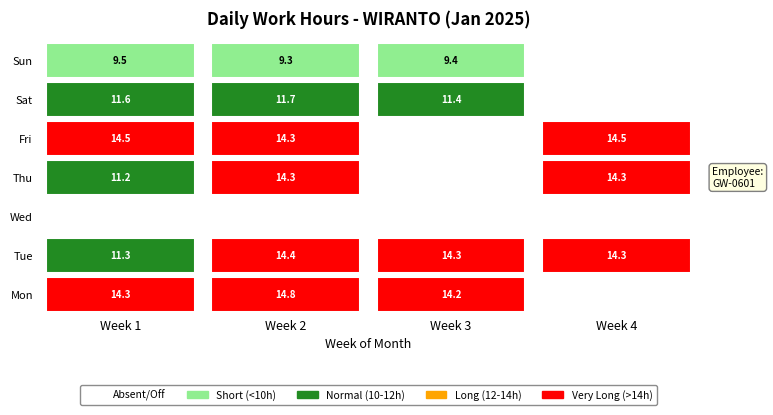

What is the total value across all series at 1?

78.7